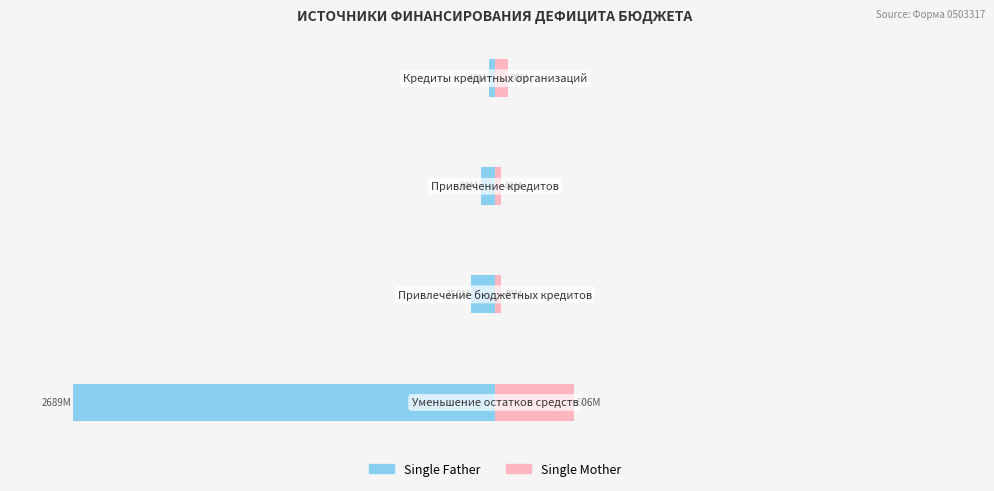

What is the sum of the Single Mother values at 3 and 1?

0.2